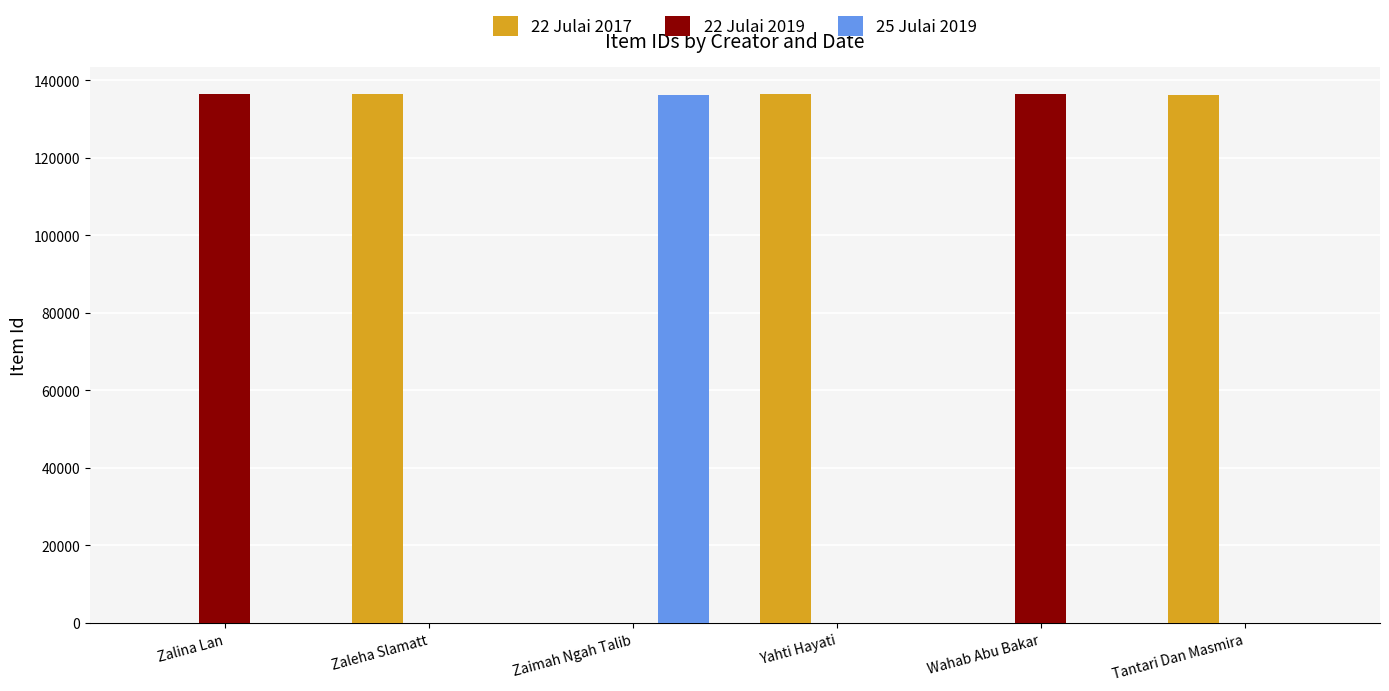

Is the value of 22 Julai 2017 at Yahti Hayati greater than the value of 22 Julai 2019 at Zaleha Slamatt?

Yes